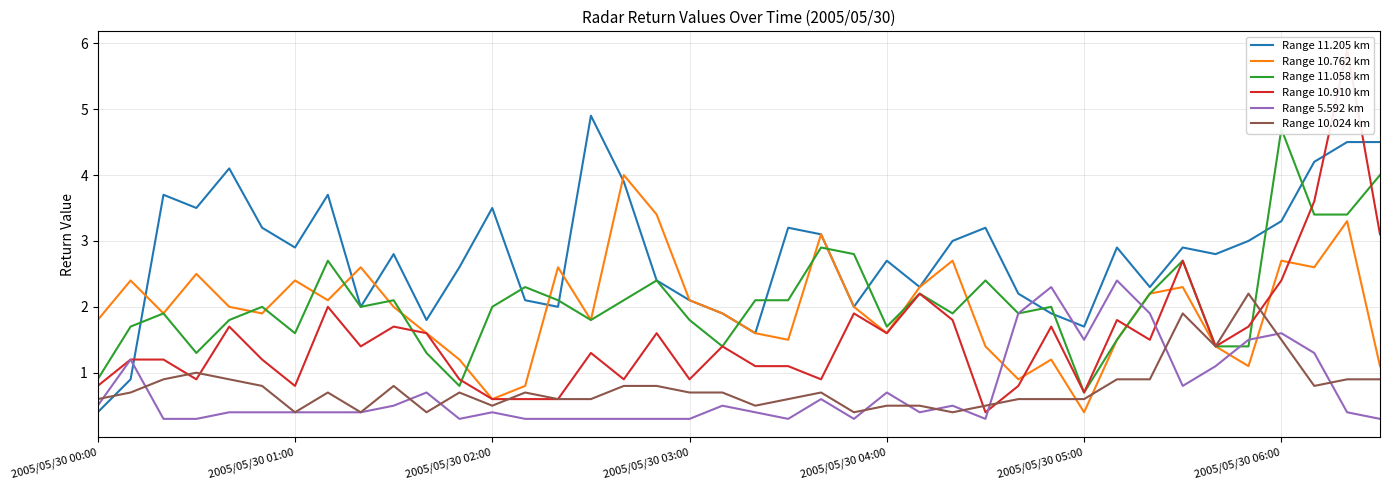

What is the value of the Range 10.762 km point at the 9th from the left?

2.6